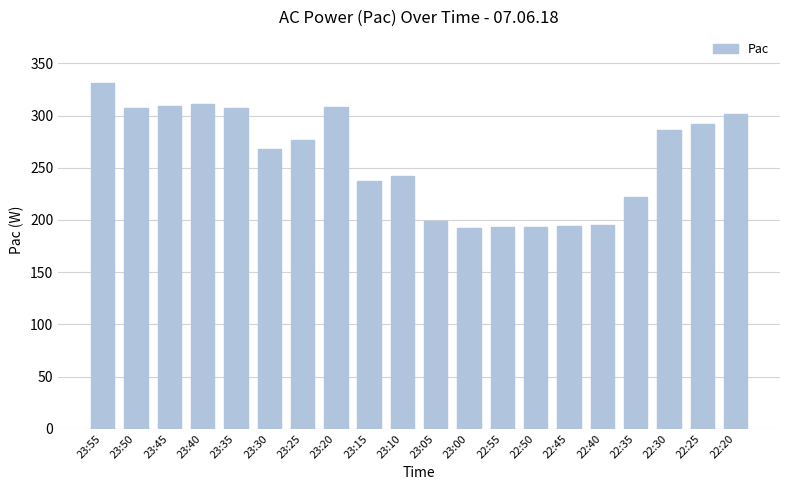

What is the ratio of the value at 23:05 to the value at 23:45?

0.6